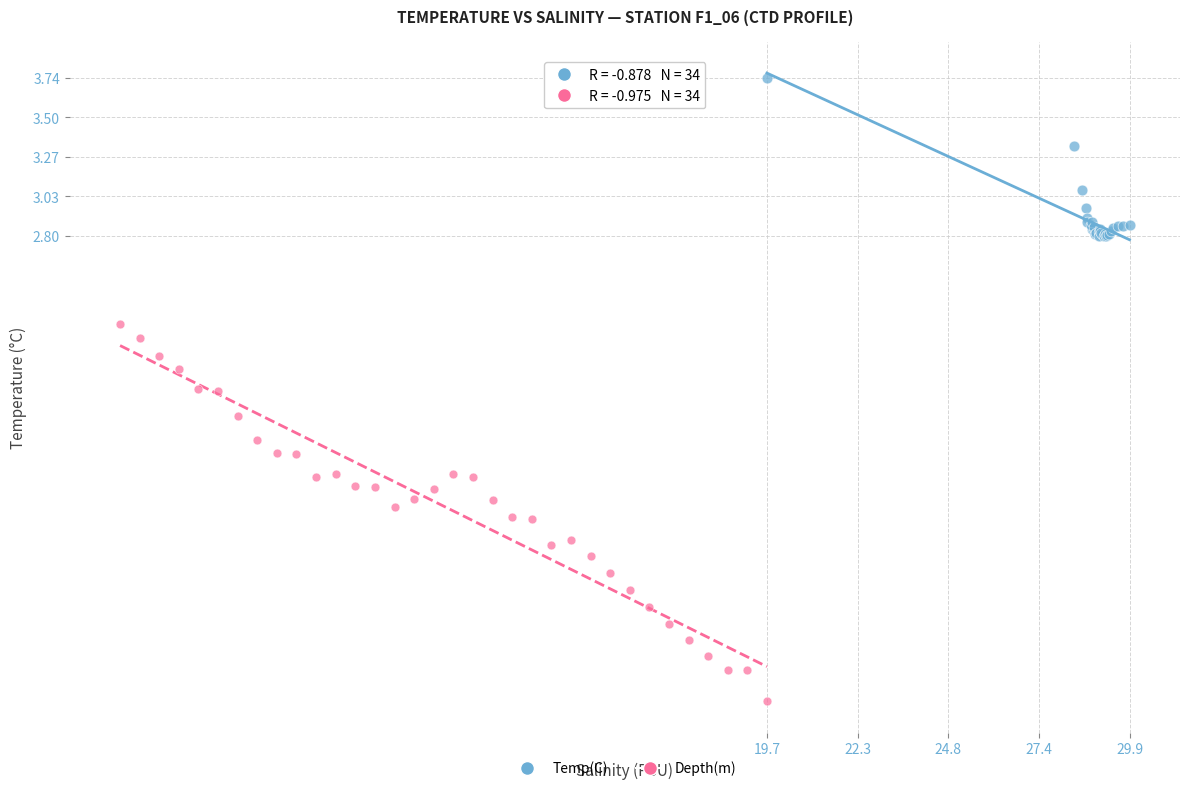

Which series has the widest spread of Y values?

Depth(m)